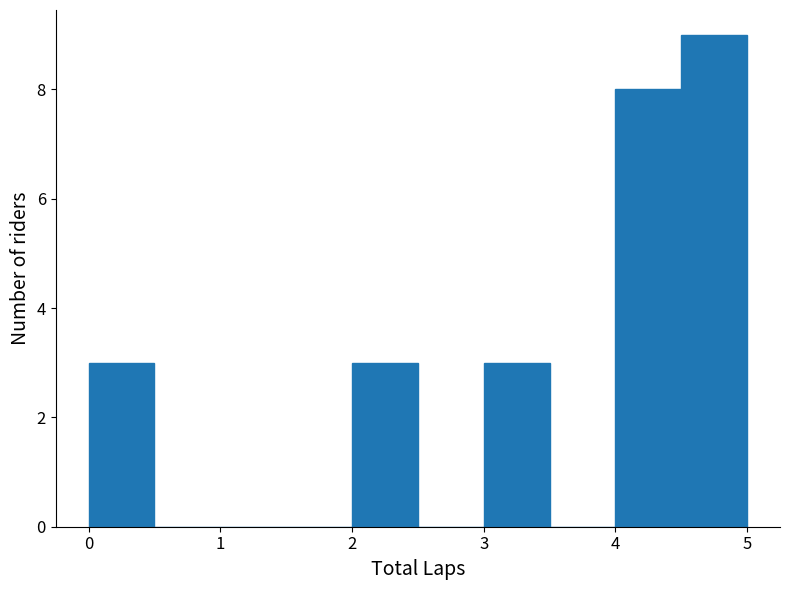

Reading left to right, transcribe this chart: for each bar, give the range it covers on the x-axis and its height. The values are not printed on the chart, so give them approximately, as read against the axis.

0.0 to 0.5: 3
0.5 to 1.0: 0
1.0 to 1.5: 0
1.5 to 2.0: 0
2.0 to 2.5: 3
2.5 to 3.0: 0
3.0 to 3.5: 3
3.5 to 4.0: 0
4.0 to 4.5: 8
4.5 to 5.0: 9